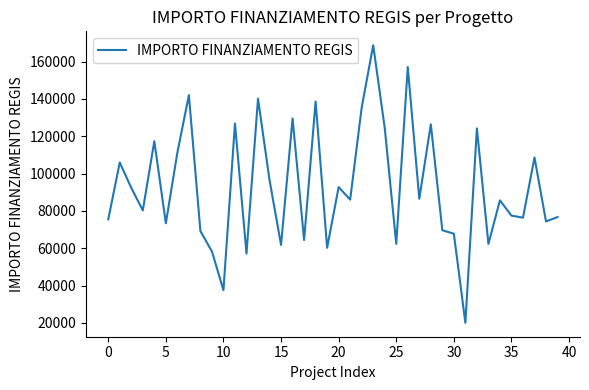

How many interior local peaks (higher than both neighbors) does the data have?

14